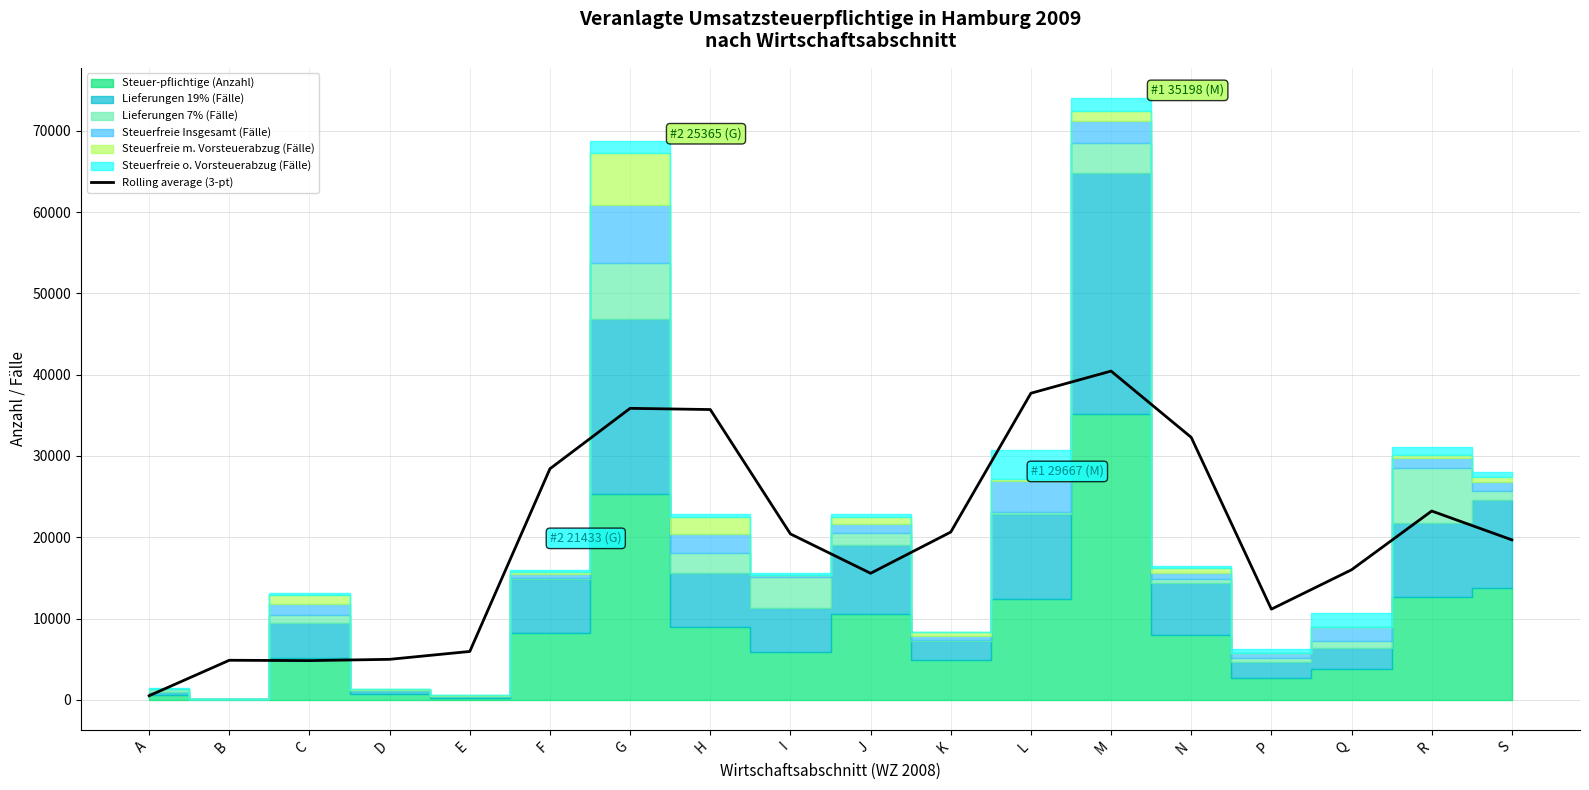

What is the change in value from A to R?

+22725.0